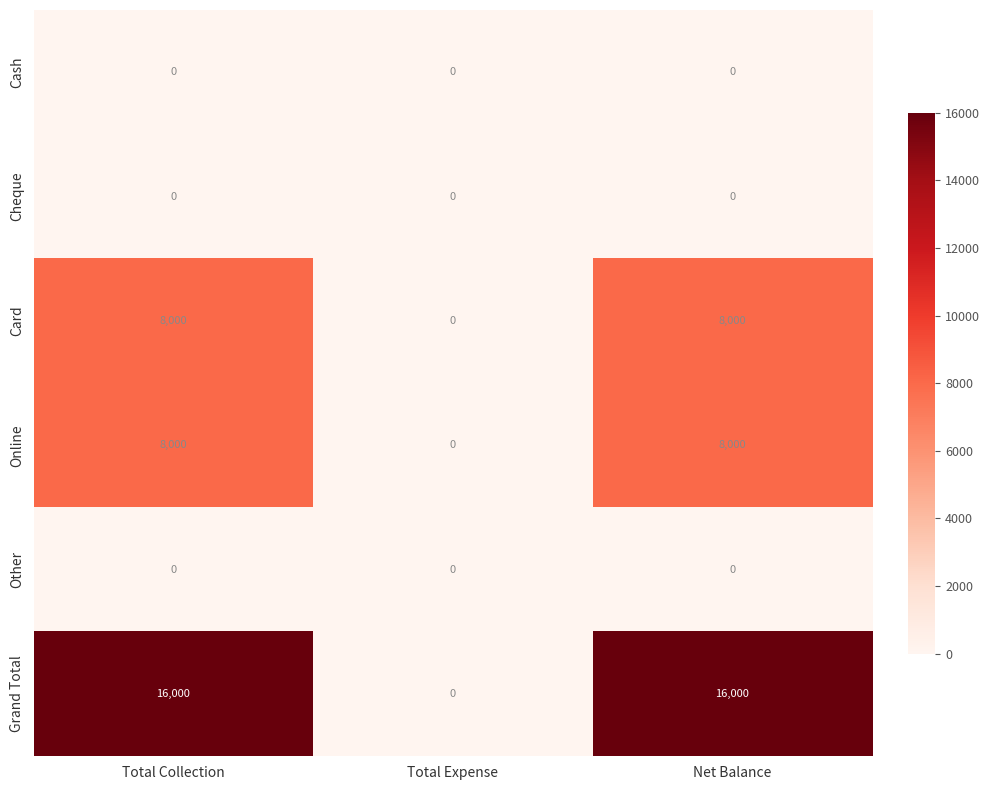

Reading right to left, transcribe all the data shown in this chart.

Cash: Net Balance=0	Total Expense=0	Total Collection=0
Cheque: Net Balance=0	Total Expense=0	Total Collection=0
Card: Net Balance=8000	Total Expense=0	Total Collection=8000
Online: Net Balance=8000	Total Expense=0	Total Collection=8000
Other: Net Balance=0	Total Expense=0	Total Collection=0
Grand Total: Net Balance=16000	Total Expense=0	Total Collection=16000